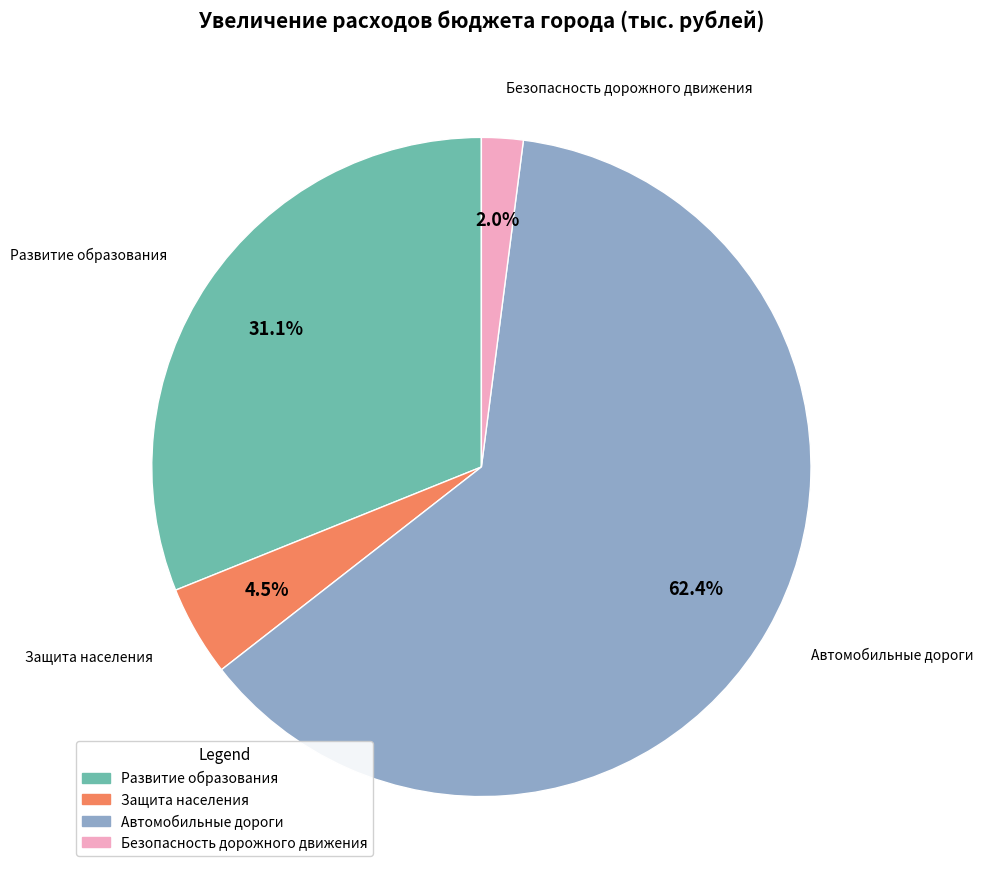

Rank the categories by value from lowest to highest.

Безопасность дорожного движения, Защита населения, Развитие образования, Автомобильные дороги